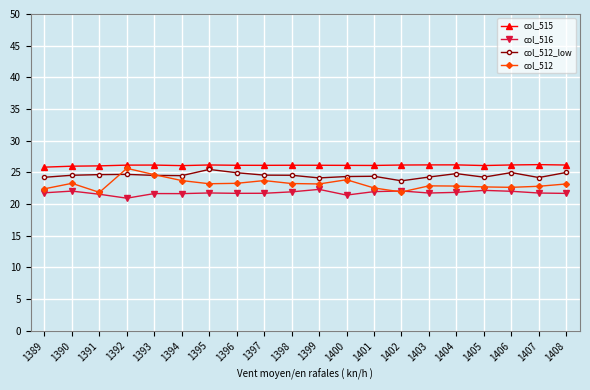

Which series has the widest spread of values?

col_512